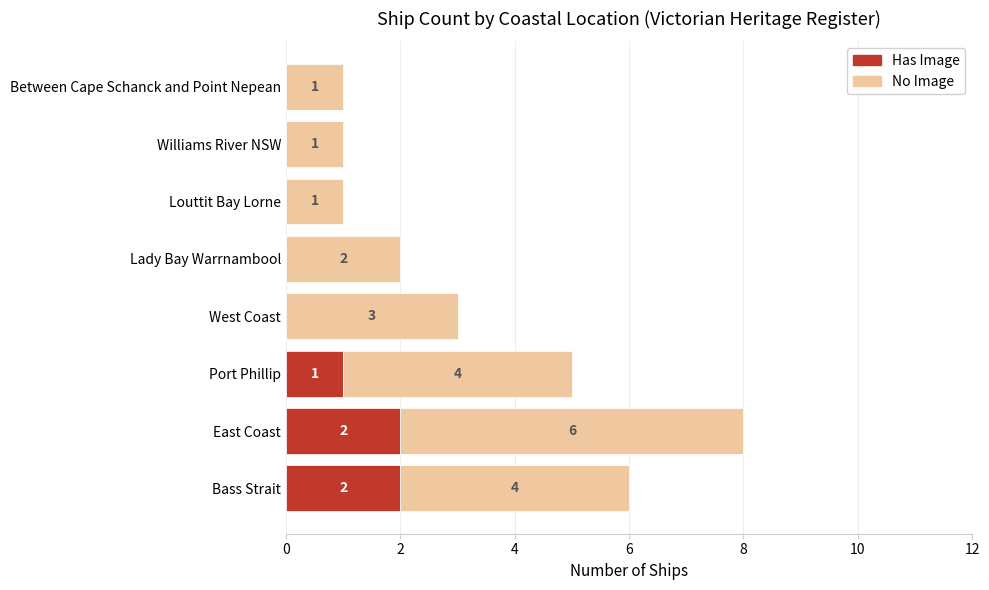

What is the total value across all series at Bass Strait?

6